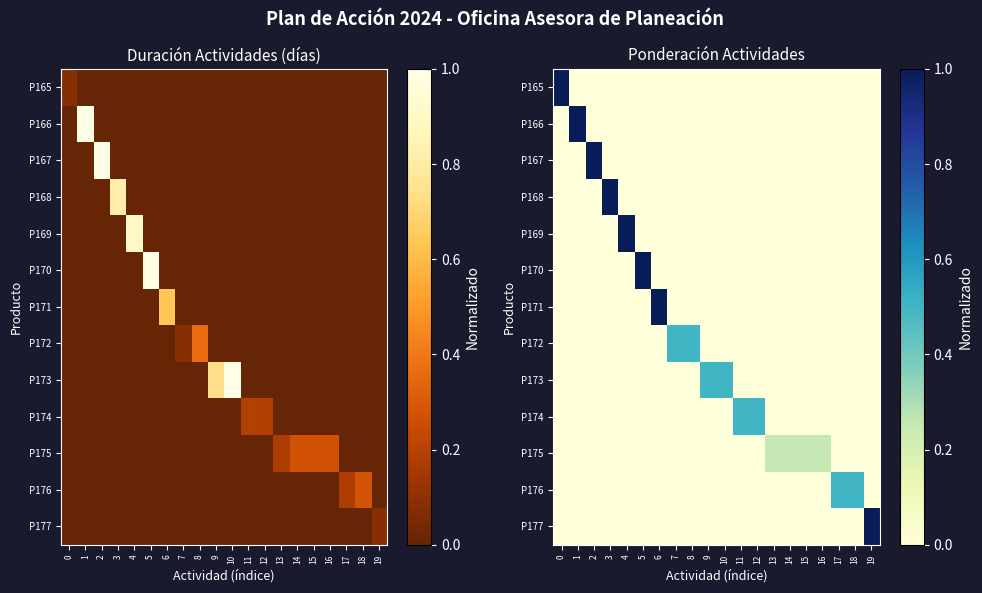

What is the total value across all series at 0?

1.0